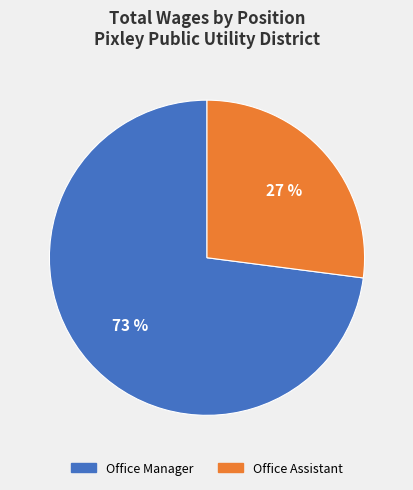

What percentage is the Office Assistant slice, to the nearest percent?

27%